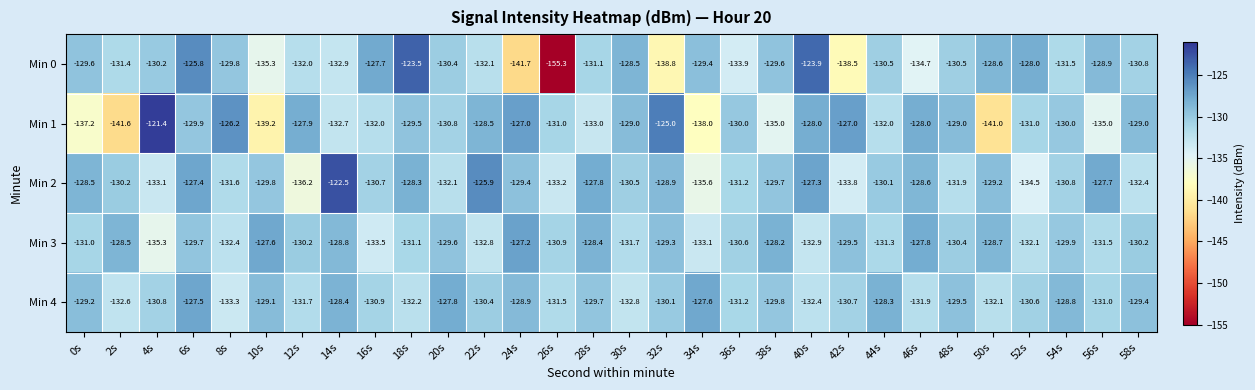

What is the difference between the second highest and minimum values in the Min 0 series?

31.4